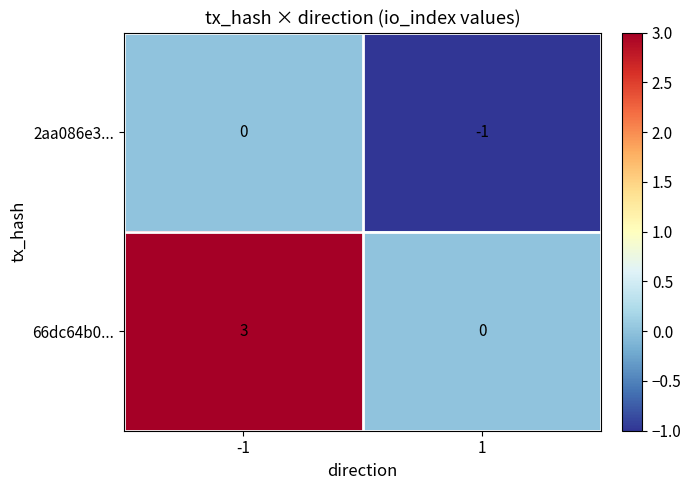

What is the total value across all series at -1?

3